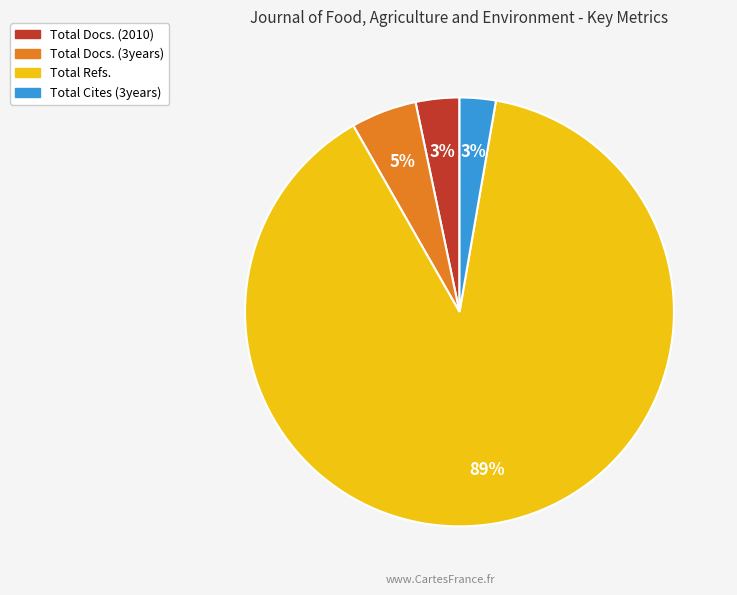

Is there any slice that represents more than half of the pie?

Yes